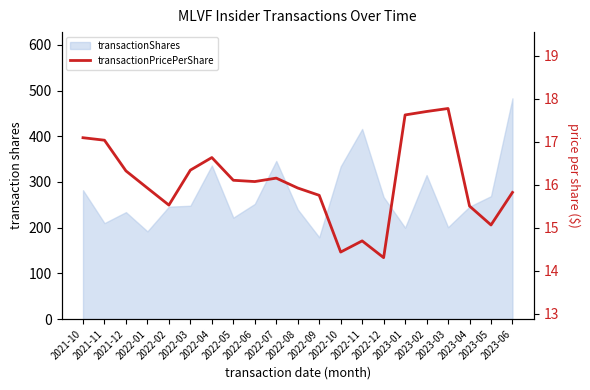

What is the change in value from 2023-01 to 2023-03?

+0.1